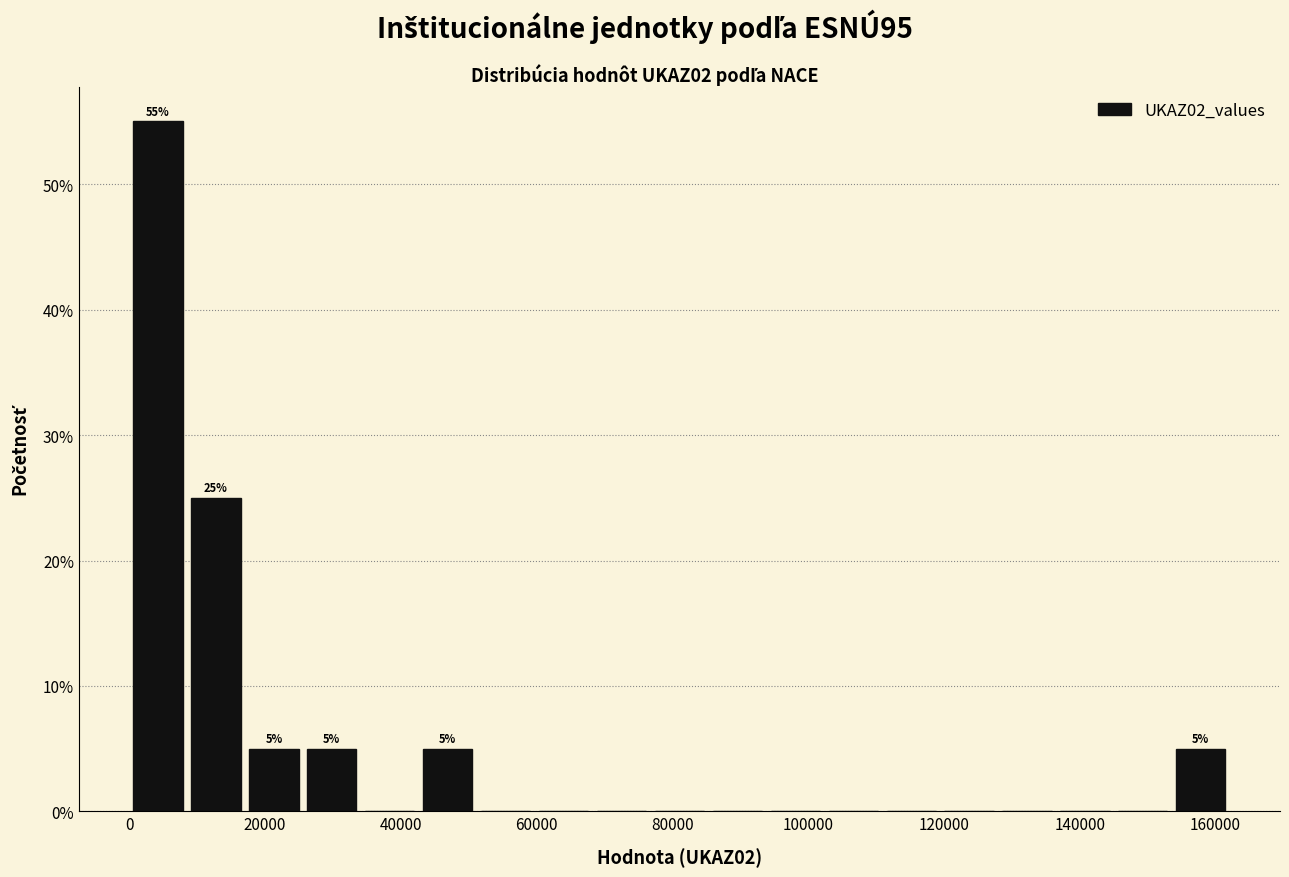

Which range on the x-axis has the tallest bar?

0 to 8000